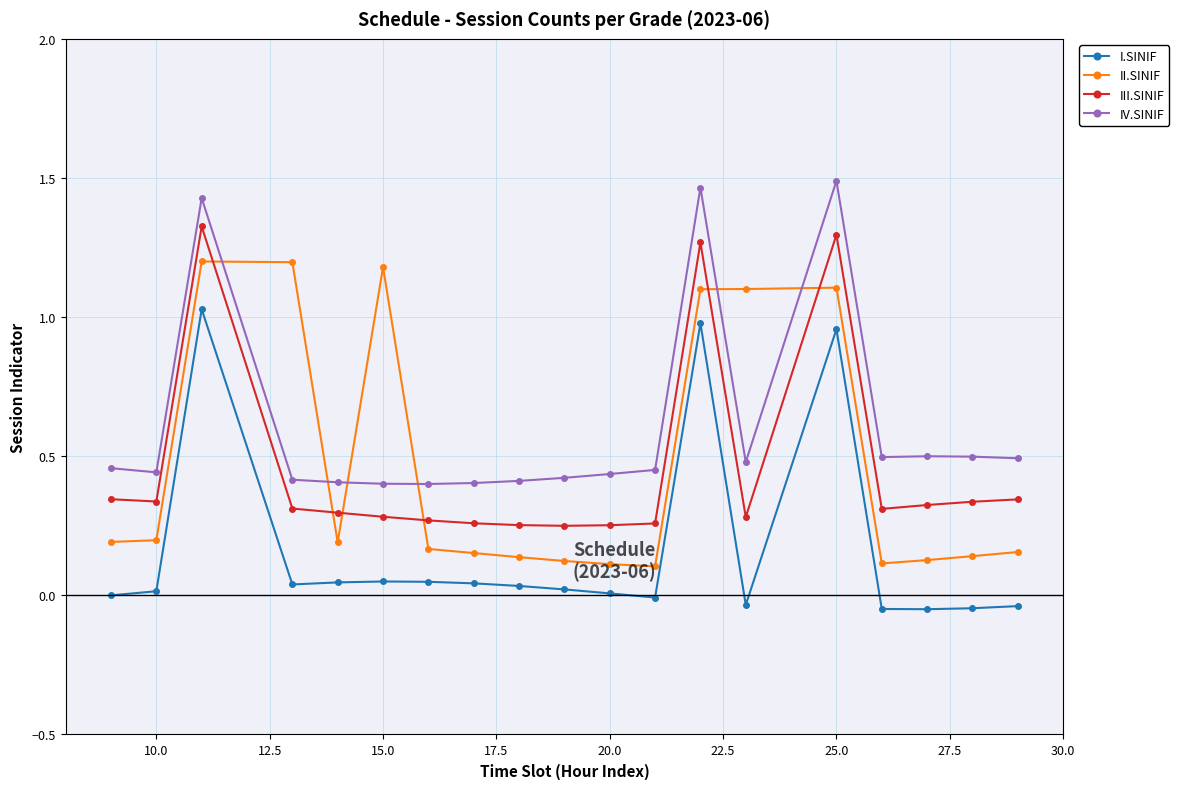

True or false: I.SINIF and II.SINIF cross at least once.

False